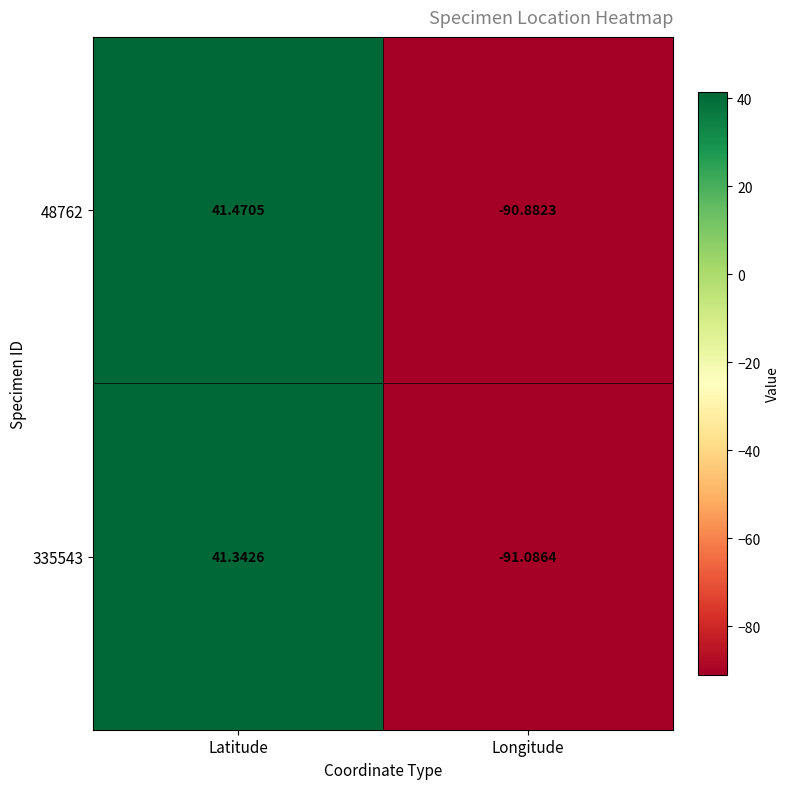

What is the greatest value displayed?

41.5